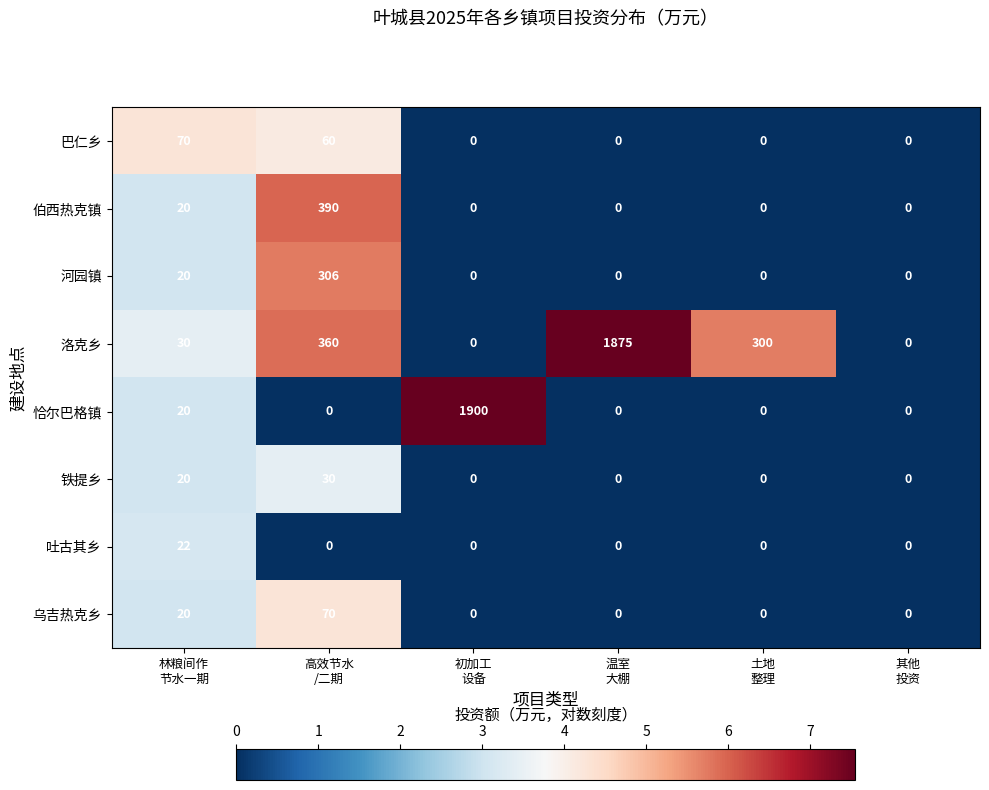

Which series has the largest total across all categories?

洛克乡